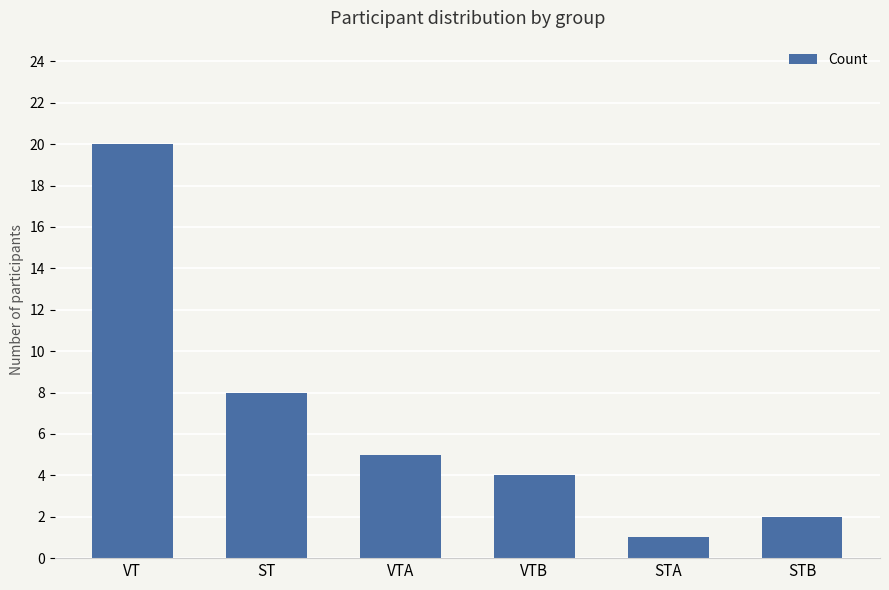

Count the number of data series in this chart.

1